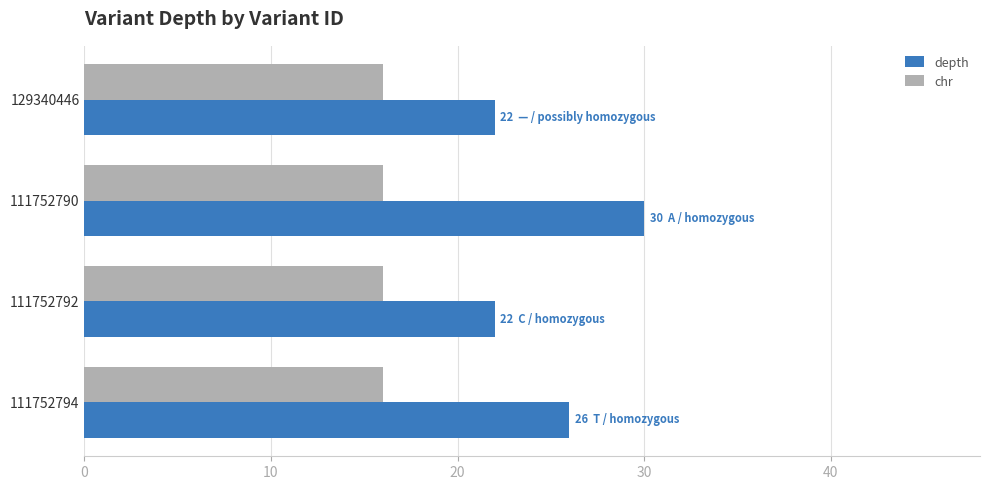

What is the maximum value for chr?

16